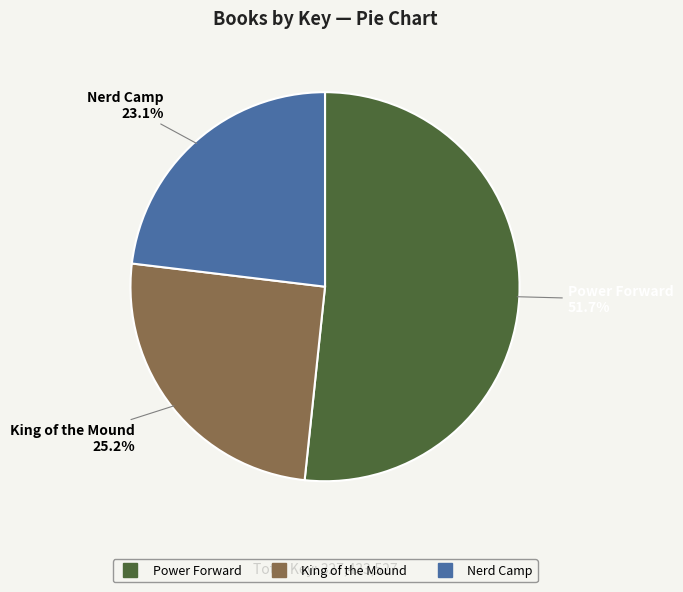

To the nearest percent, what is the average slice percentage?

33%